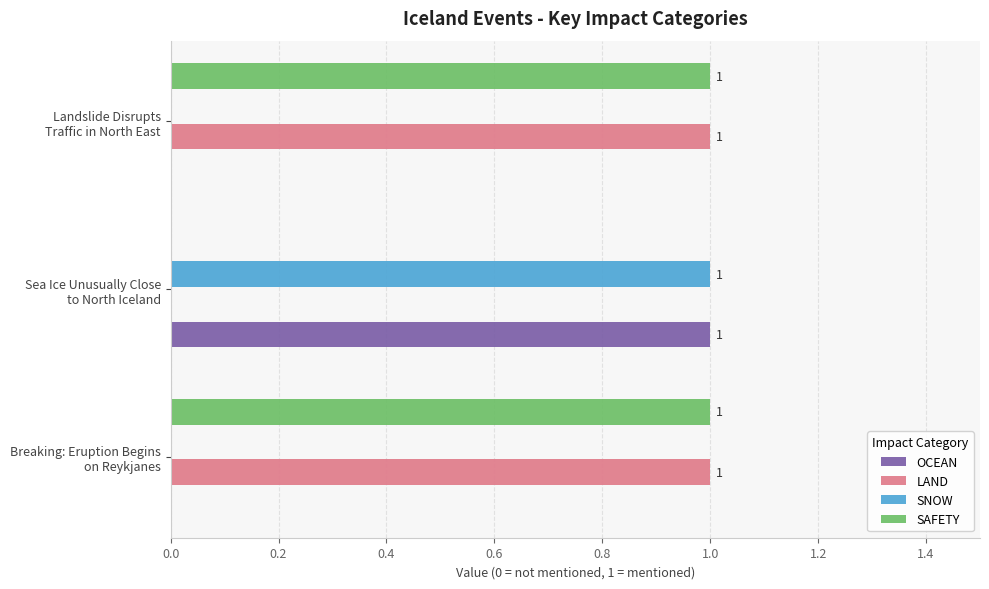

How many LAND values are between 0 and 1?

3